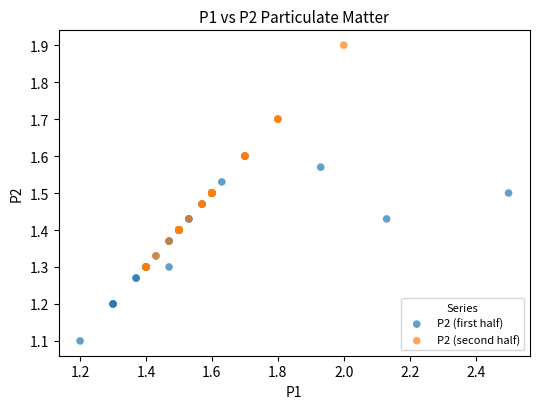

Which series reaches the maximum Y coordinate?

P2 (second half)